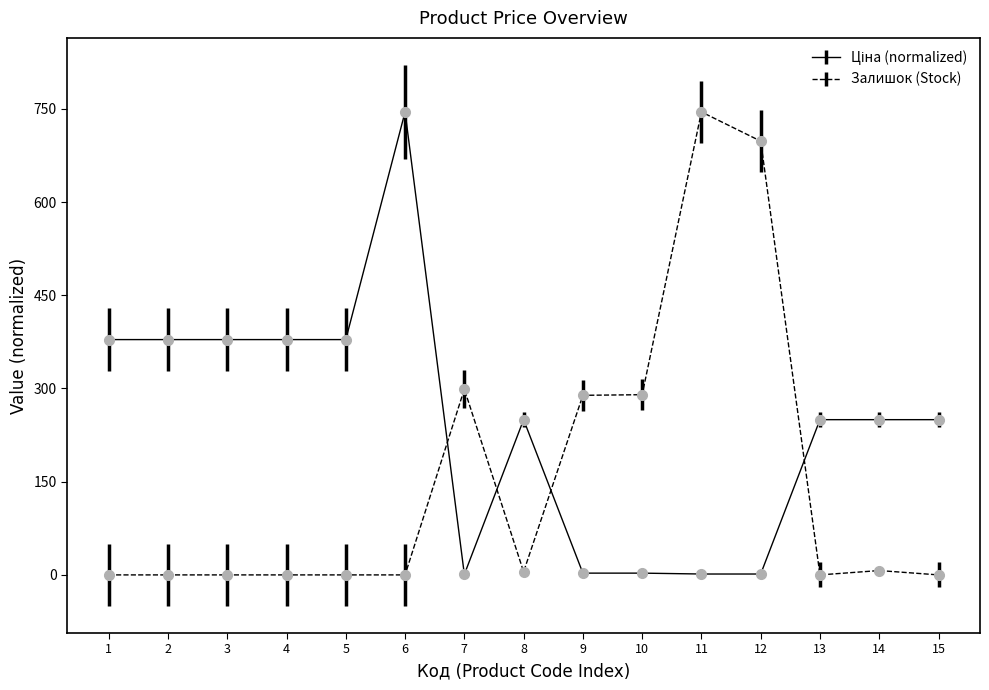

What is the highest value of the Залишок (Stock) series?

745.0